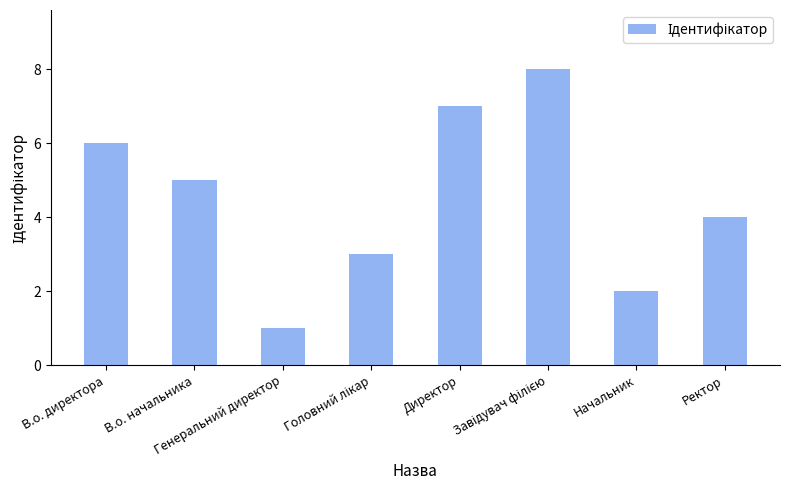

What is the label of the 8th bar from the right?

В.о. директора